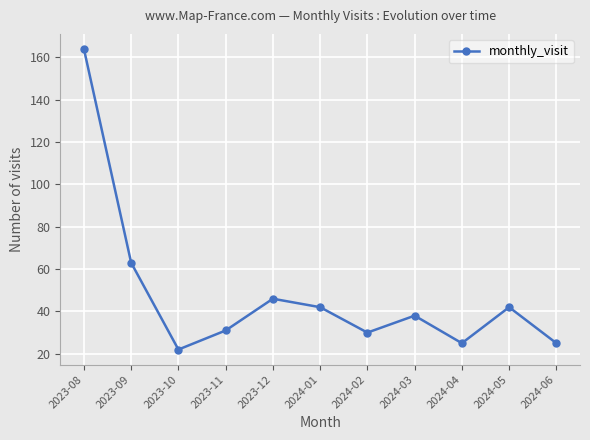

The chart shows a value of 164 at 2023-08. True or false?

True